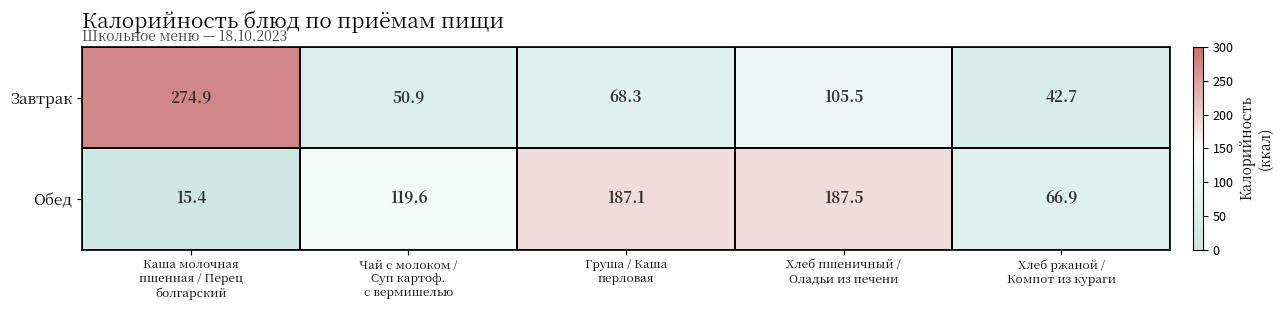

Rank the series by their average value, from highest to lowest.

Обед, Завтрак